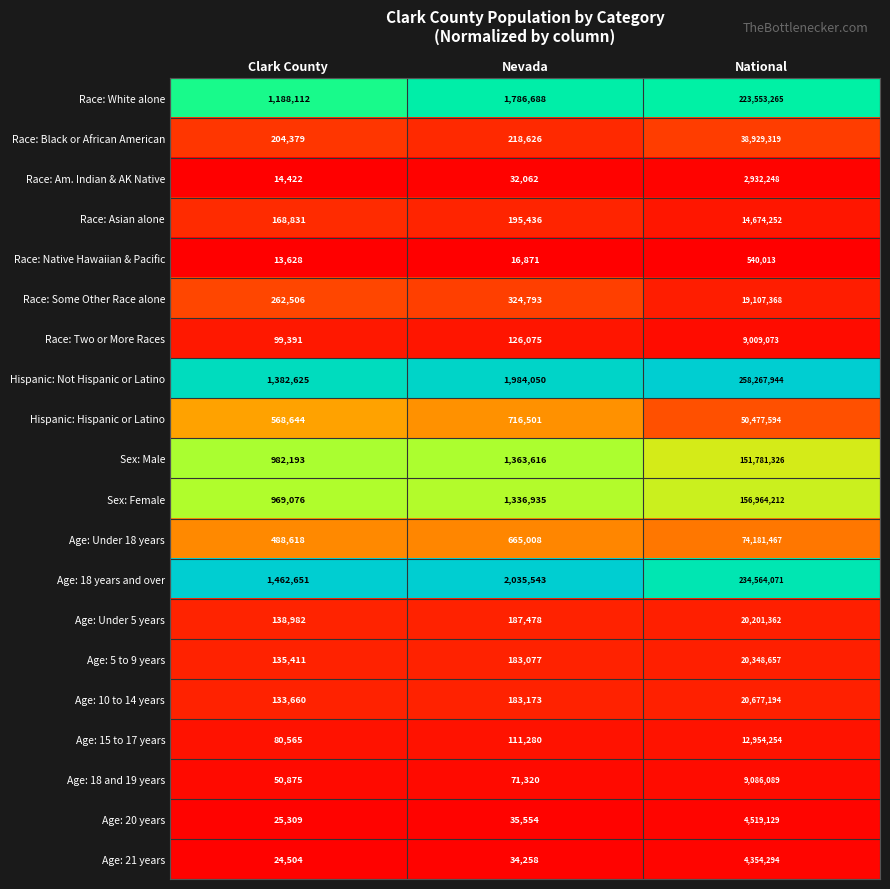

What is the greatest value displayed?

258267944